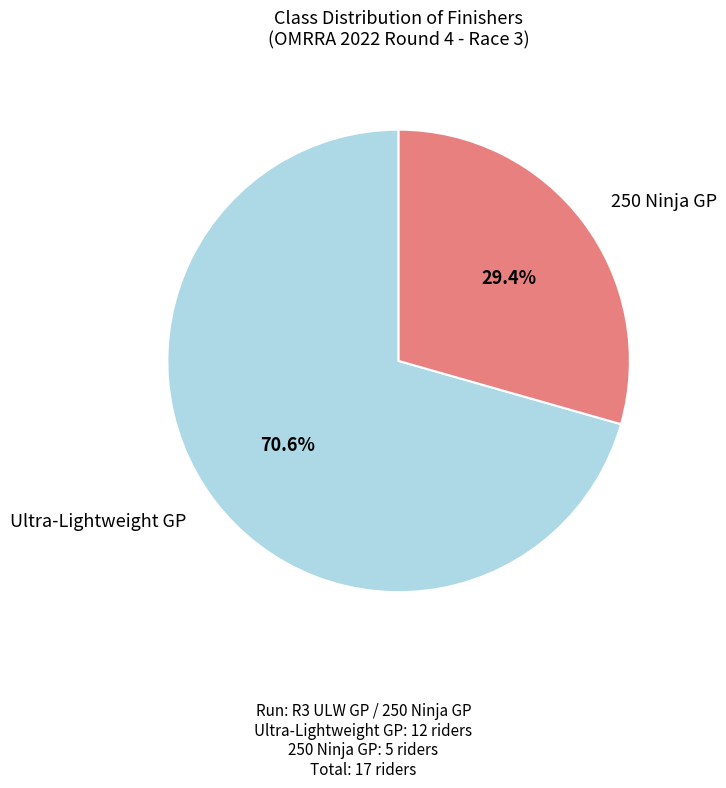

Does Ultra-Lightweight GP account for over 50% of the chart?

Yes